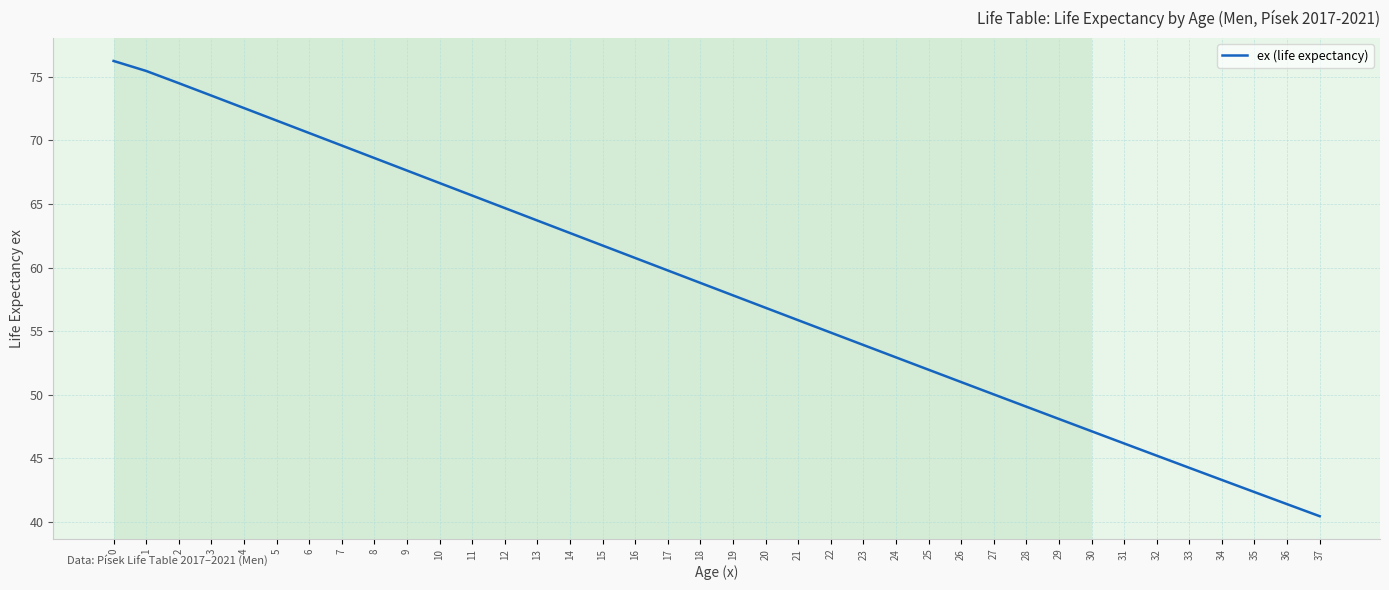

What is the sum of the values at 34 and 21?

99.1